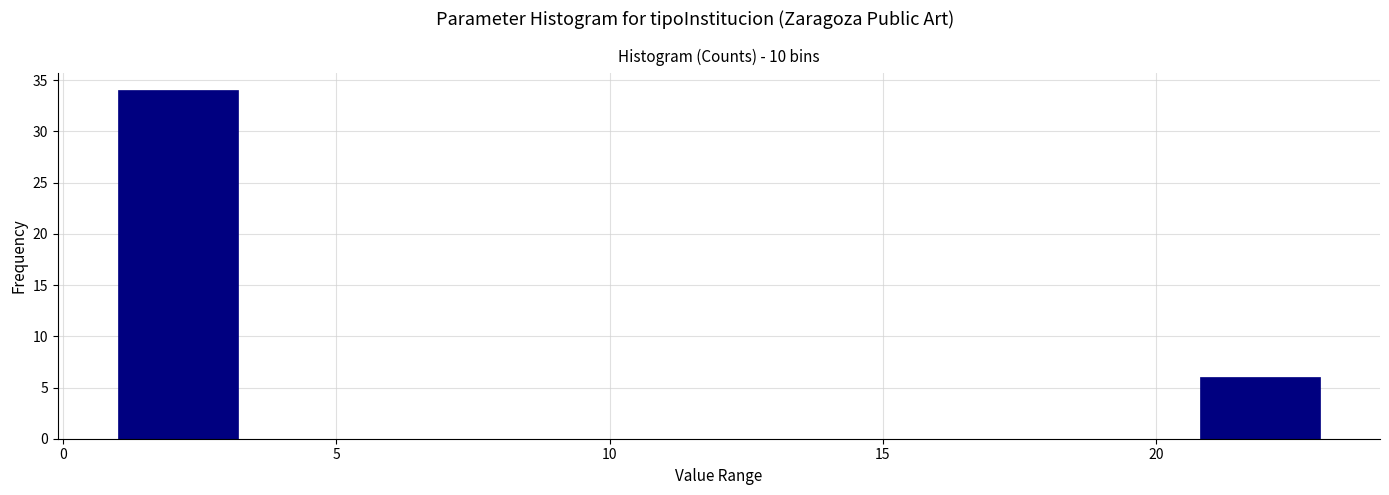

How tall is the bar that spans 20.8 to 23.0 on the x-axis? Neither the bar edges nor the heights are printed on the chart, so give them approximately, as read against the axes.

6